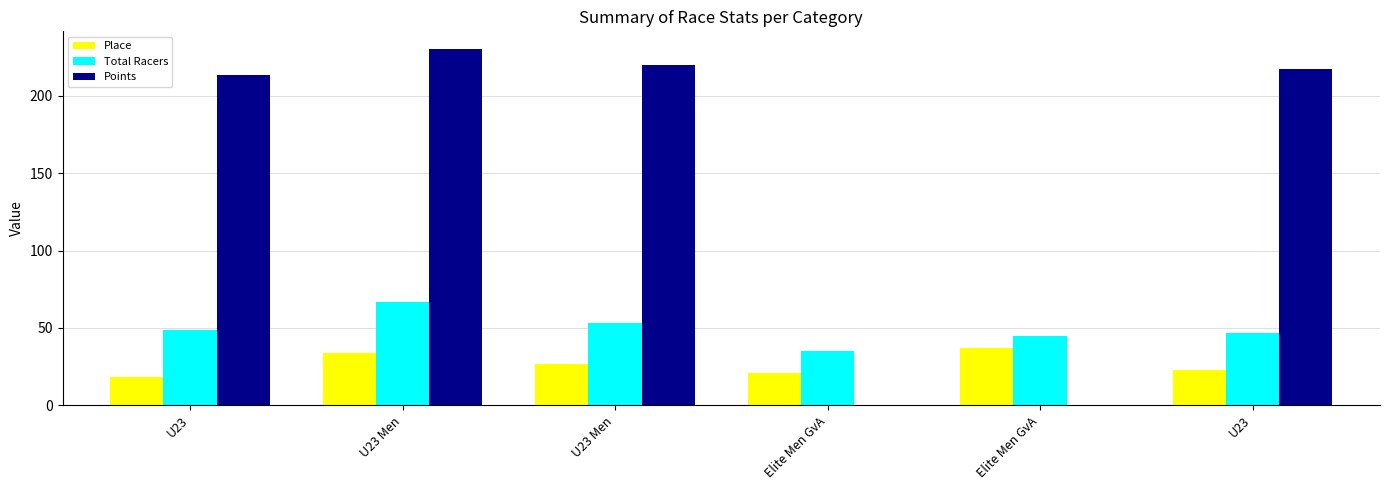

How many series are shown in this chart?

3